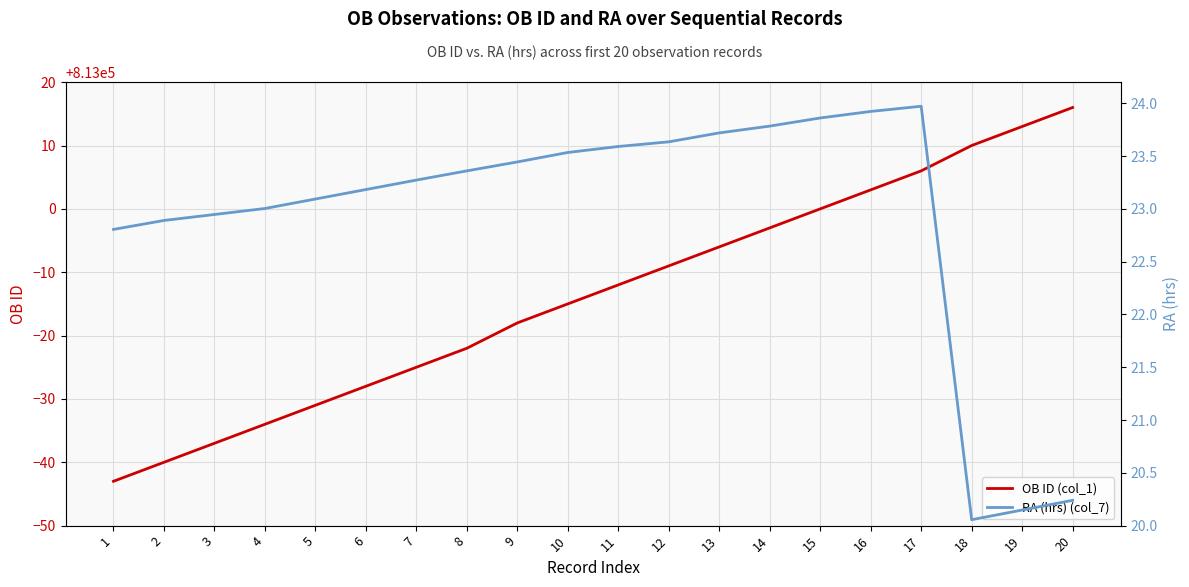

True or false: OB ID (col_1) and RA (hrs) (col_7) intersect in this chart.

False